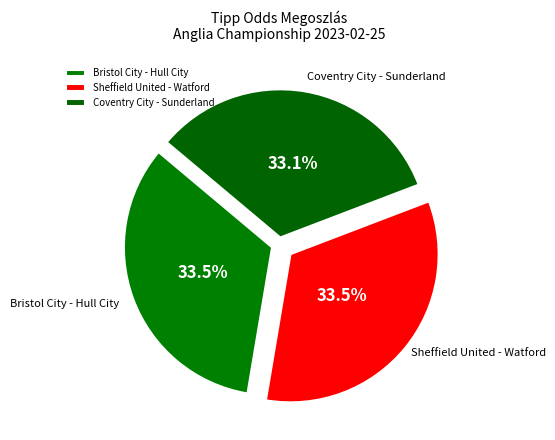

Does any single category account for the majority?

No